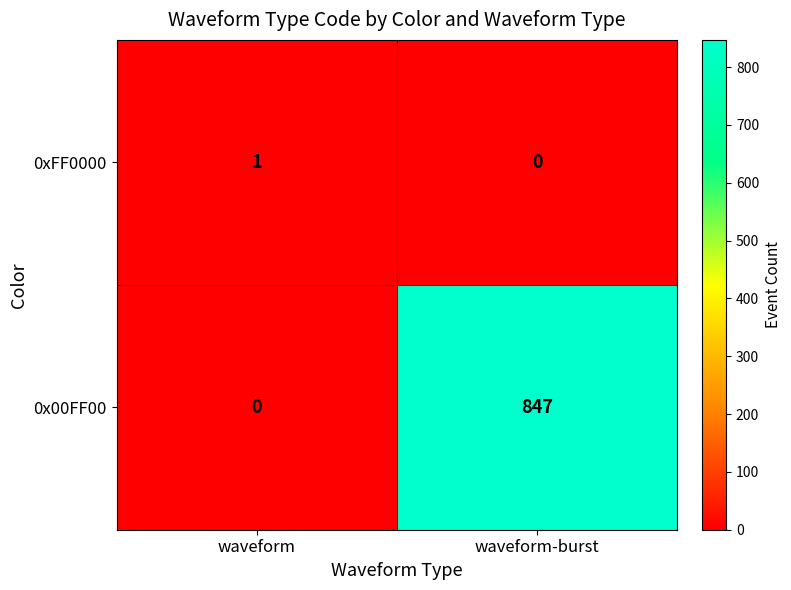

How many distinct data groups are displayed?

2